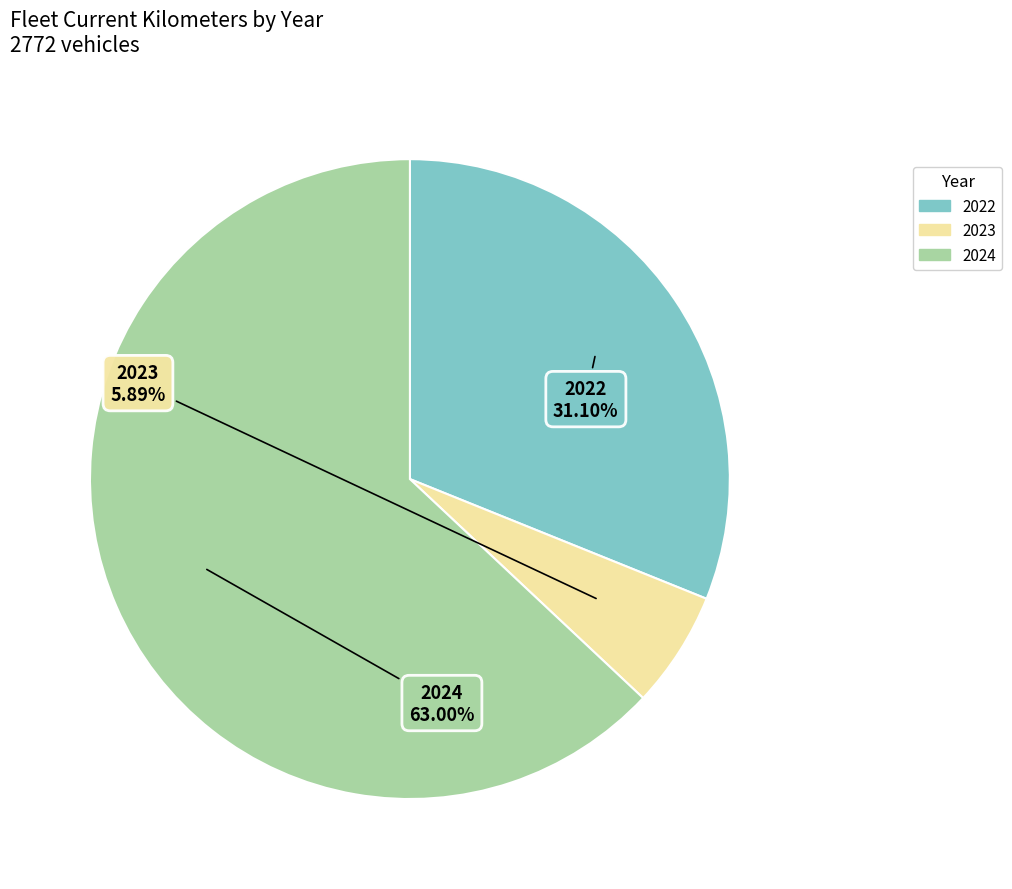

Which category has the biggest portion of the pie?

2024